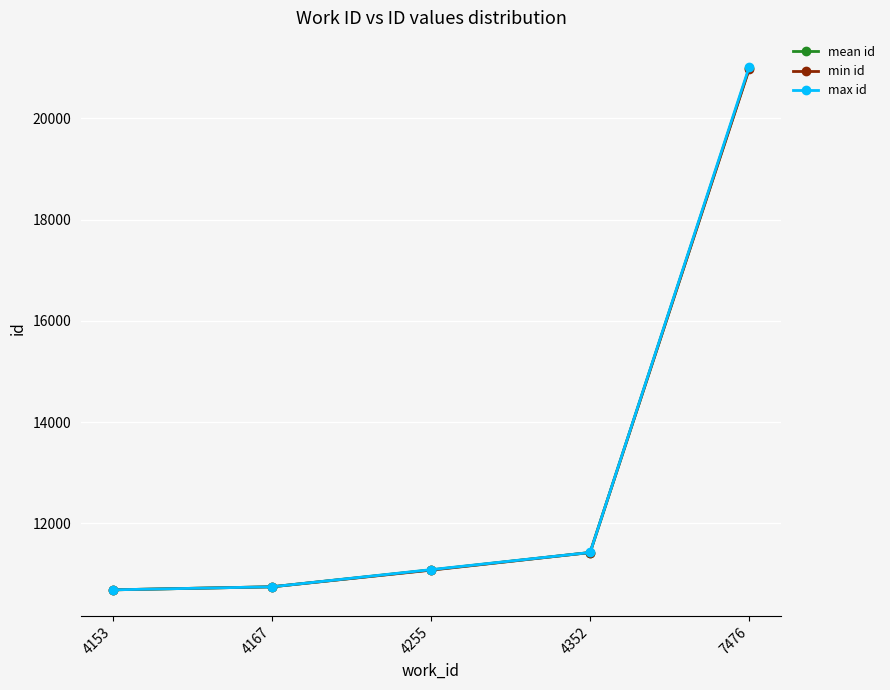

Rank the series by their average value, from highest to lowest.

max id, mean id, min id